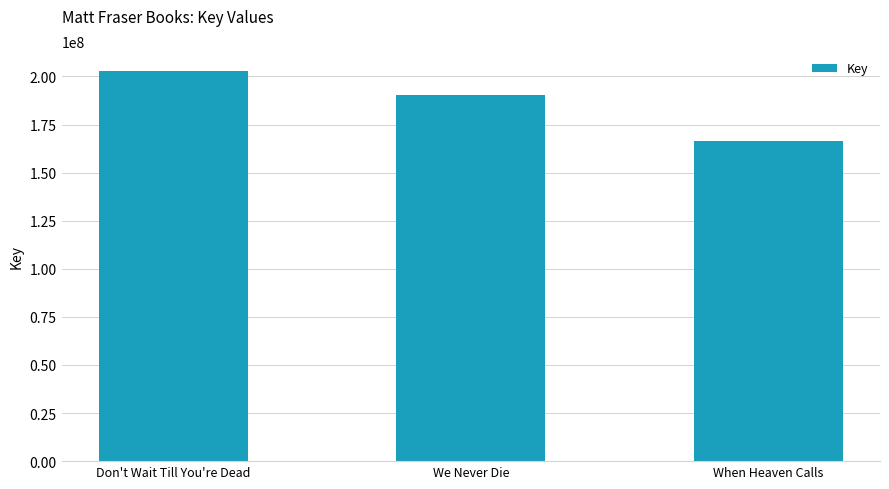

What is the difference between the maximum and second lowest values?

12581808